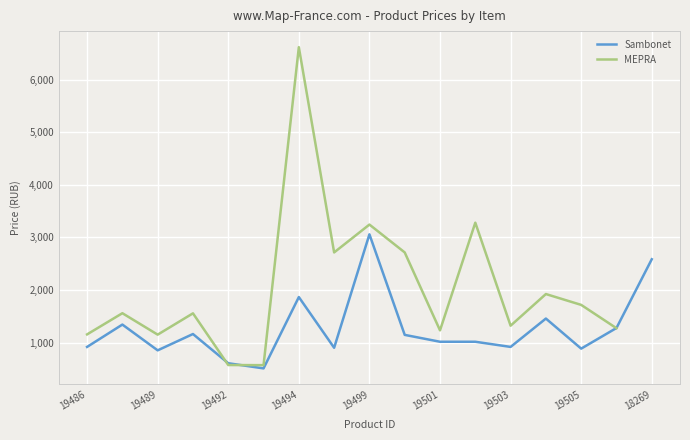

Reading left to right, extract all data points from this chart.

19486=916.1	19488=1341.4	19489=850.7	19491=1161.5	19492=605.3	19493=507.1	19494=1864.9	19497=899.7	19499=3059.1	19500=1145.1	19501=1014.2	19502=1014.2	19503=916.1	19504=1455.9	19505=883.4	19507=1276.0	18269=2584.7